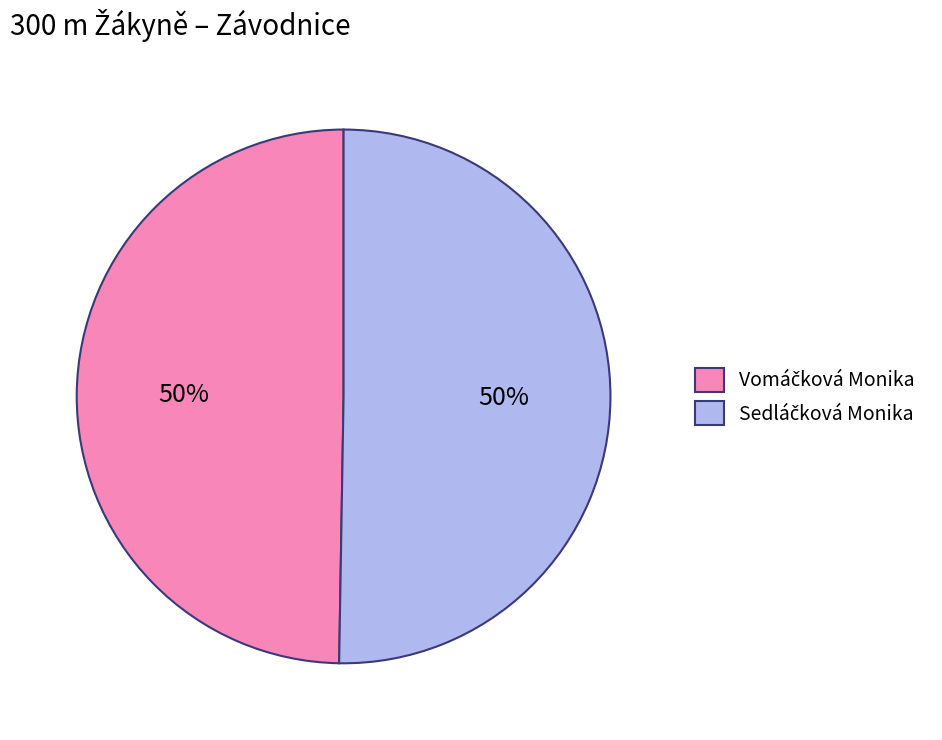

How many slices are in this pie chart?

2